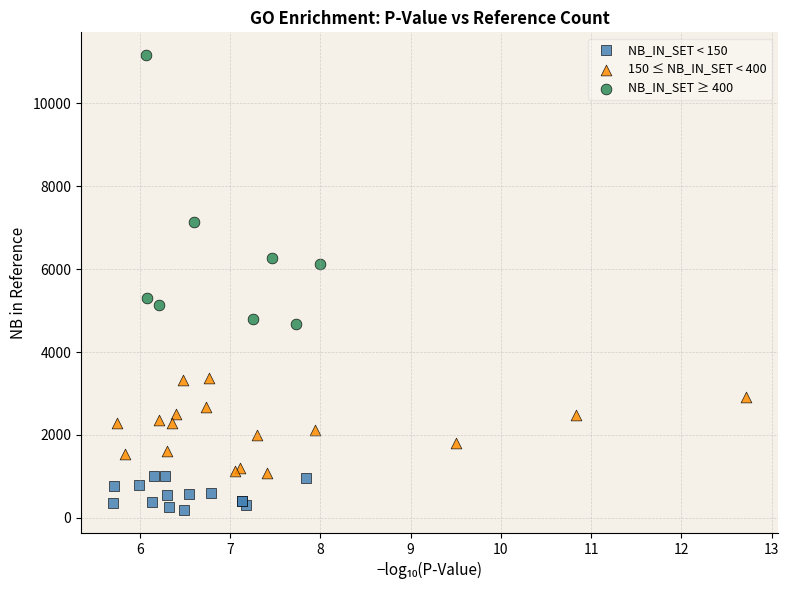

Which series has the largest Y range (max minus min)?

NB_IN_SET ≥ 400